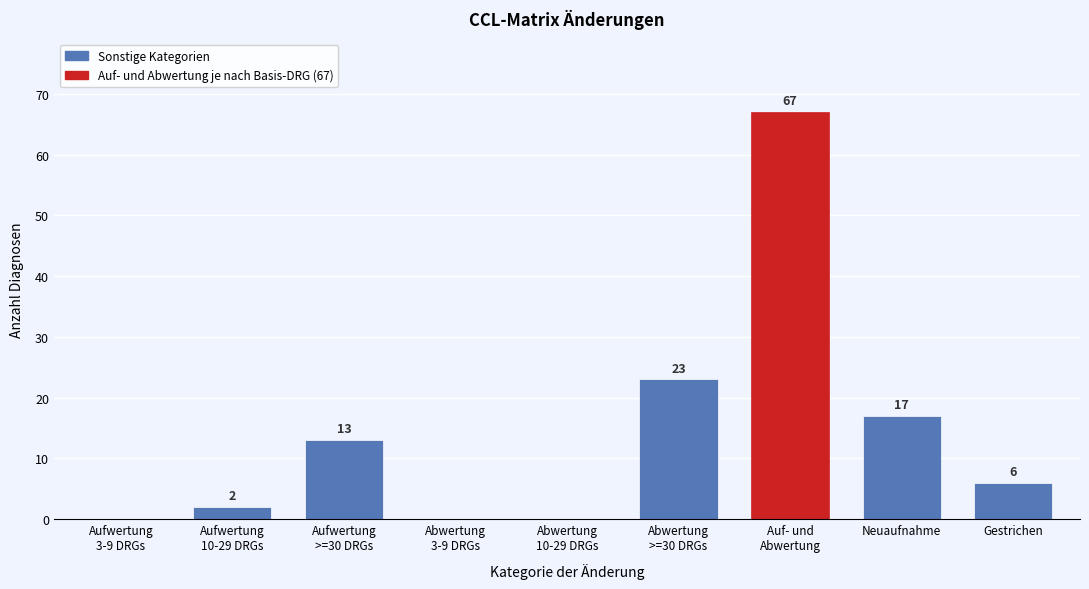

What is the sum of all values?

128